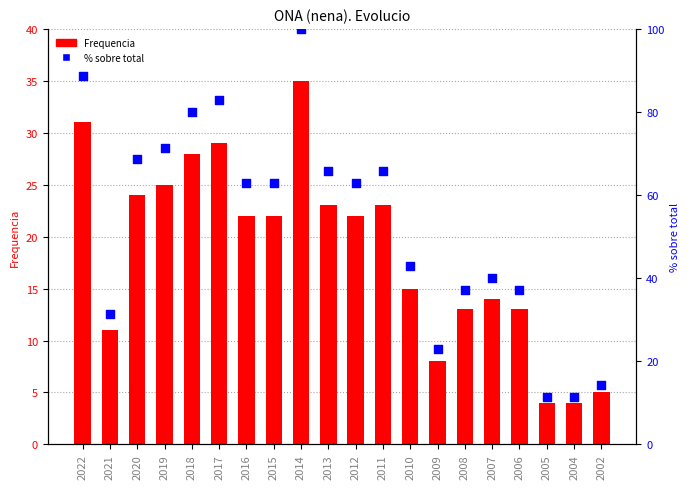

What are all the series names shown in the legend?

Frequencia, % sobre total